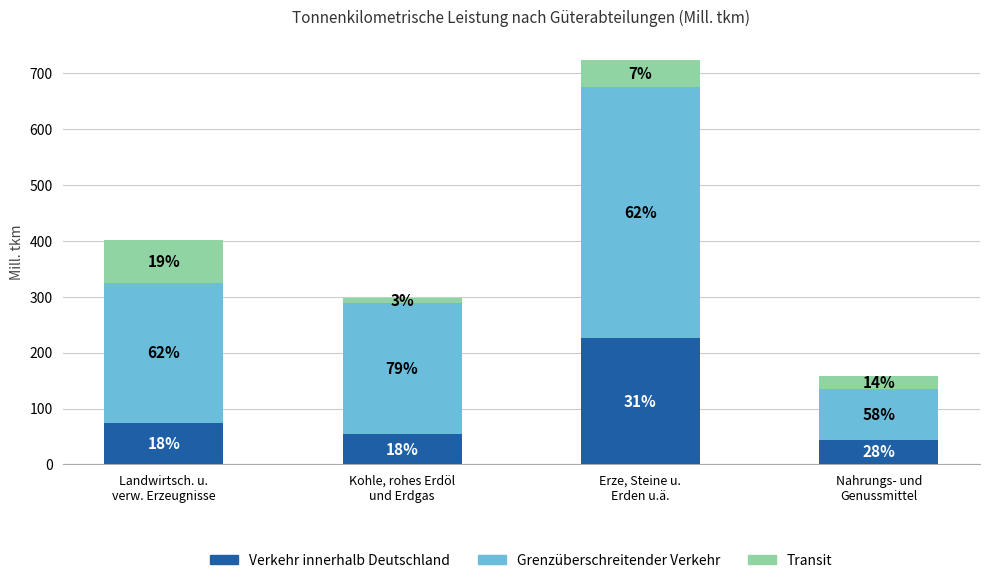

Which series has the largest range (max minus min)?

Grenzüberschreitender Verkehr